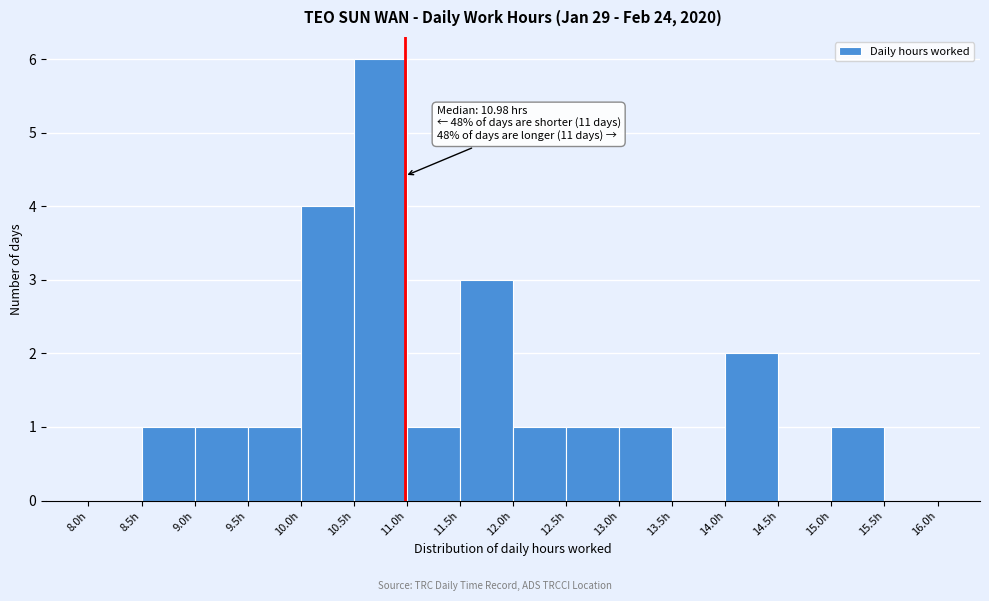

Over which range of the x-axis is the bar tallest?

10.5 to 11.0